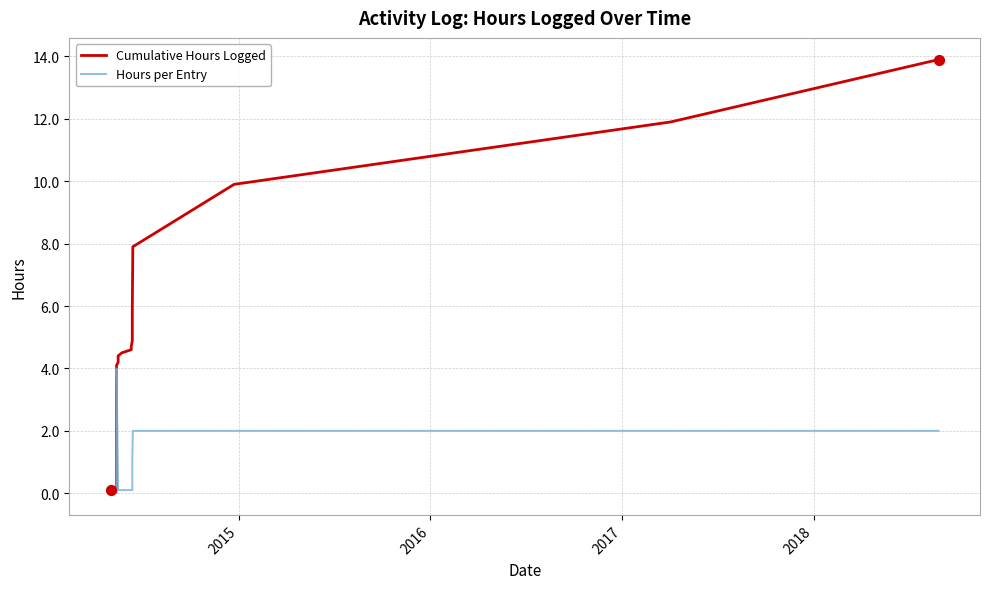

Is the value of Hours per Entry at 10 greater than the value of Cumulative Hours Logged at 2014?

No